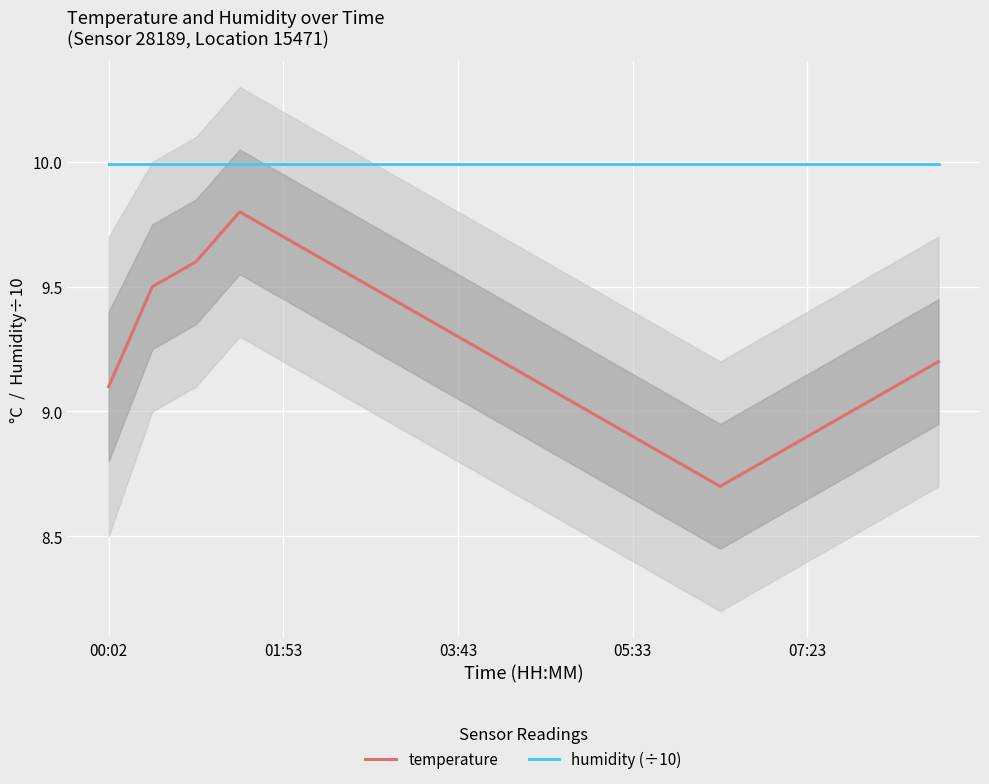

The value of temperature at 05:33 is 8.9. True or false?

True